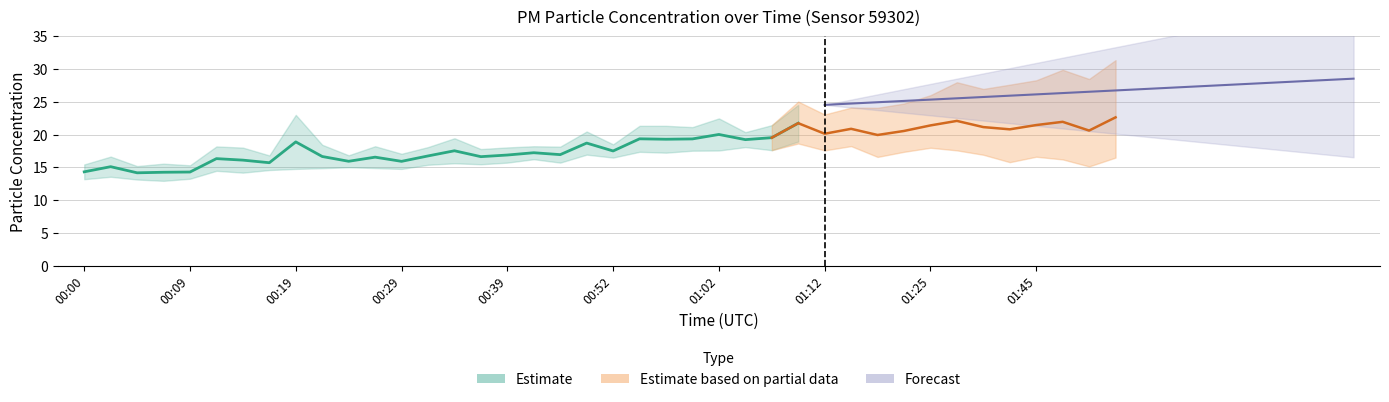

What is the value of the 20th point from the left?

18.7